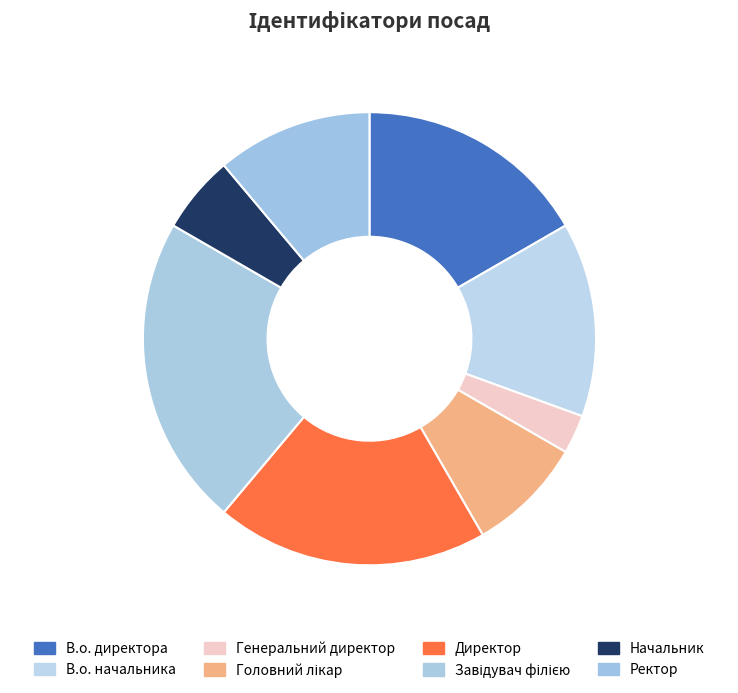

Rank the categories by value from highest to lowest.

Завідувач філією, Директор, В.о. директора, В.о. начальника, Ректор, Головний лікар, Начальник, Генеральний директор